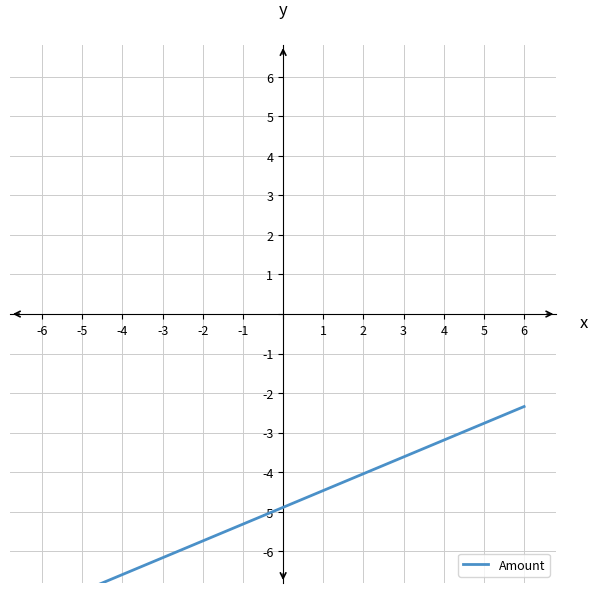

How many distinct data groups are displayed?

1